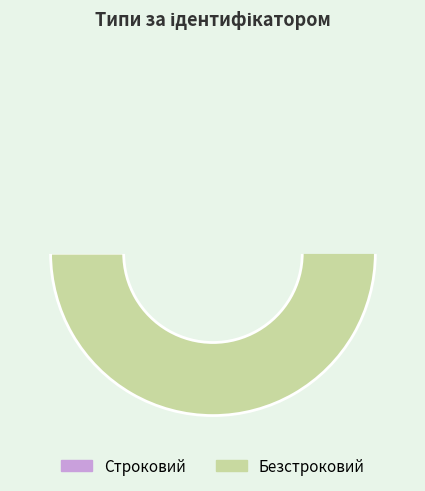

Which category has the biggest portion of the pie?

Безстроковий